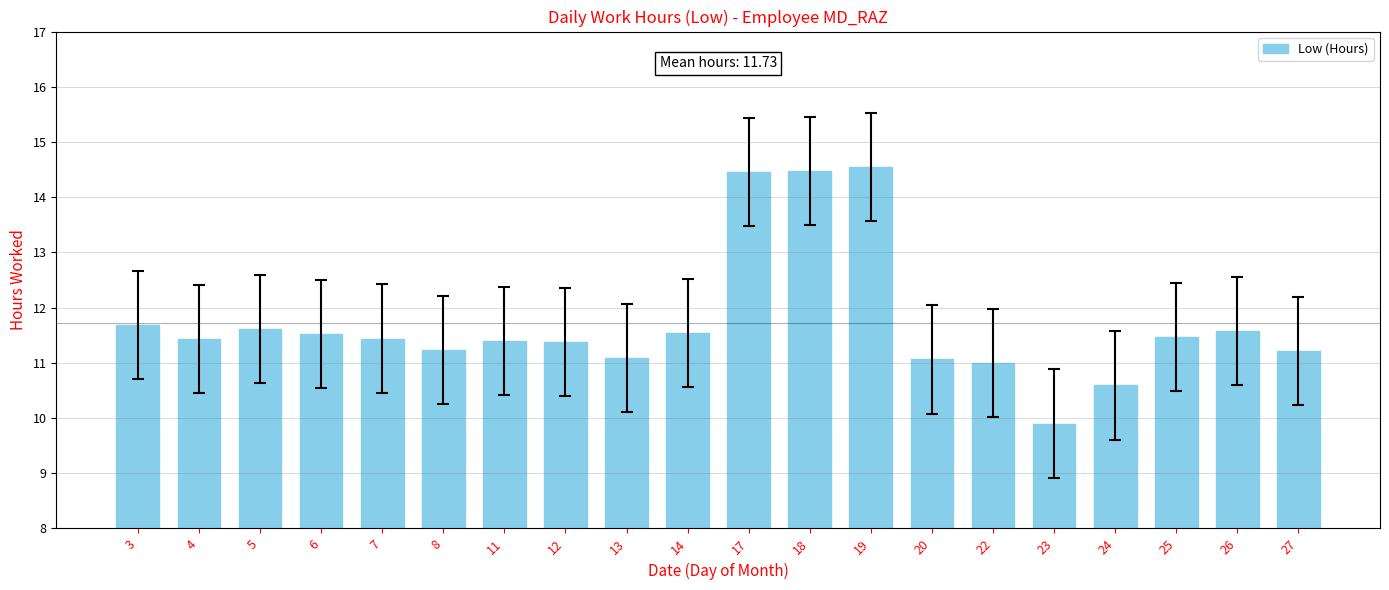

What is the sum of the values at 5 and 4?

23.0